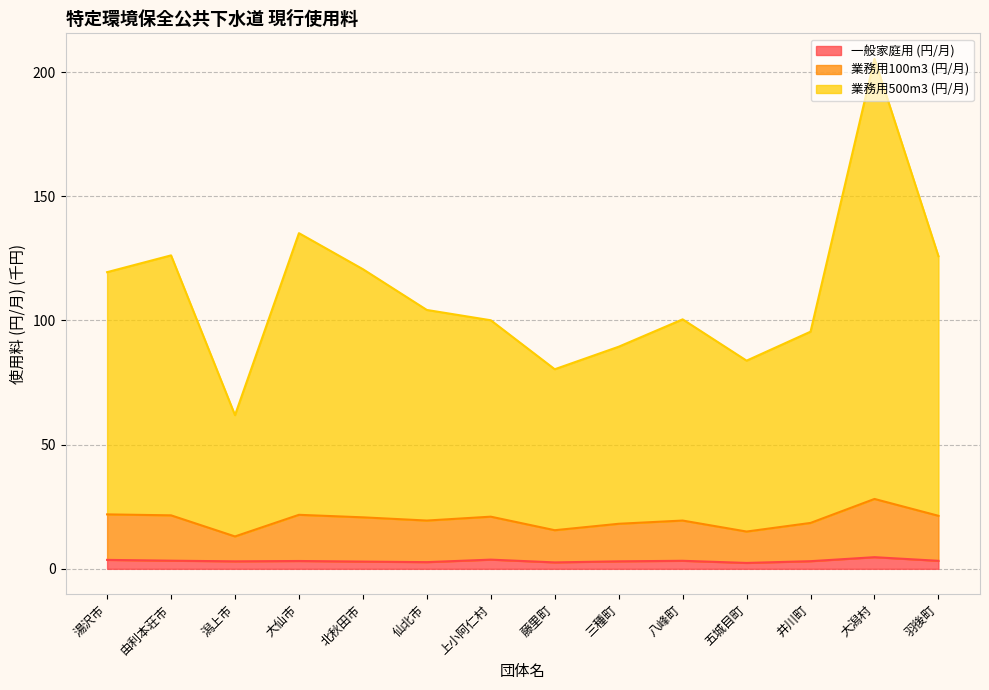

Which series has the widest spread of values?

業務用500m3 (円/月)